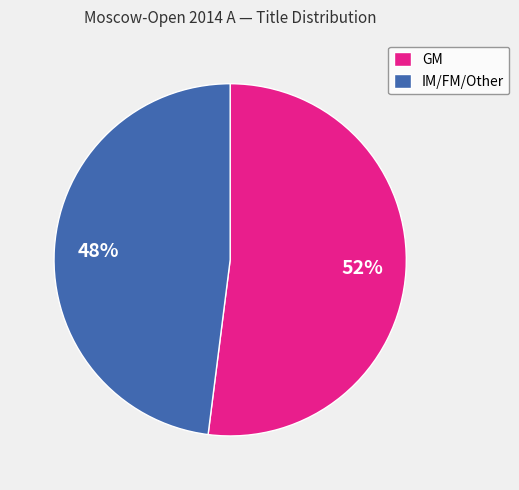

The GM slice represents 52% of the pie. True or false?

True